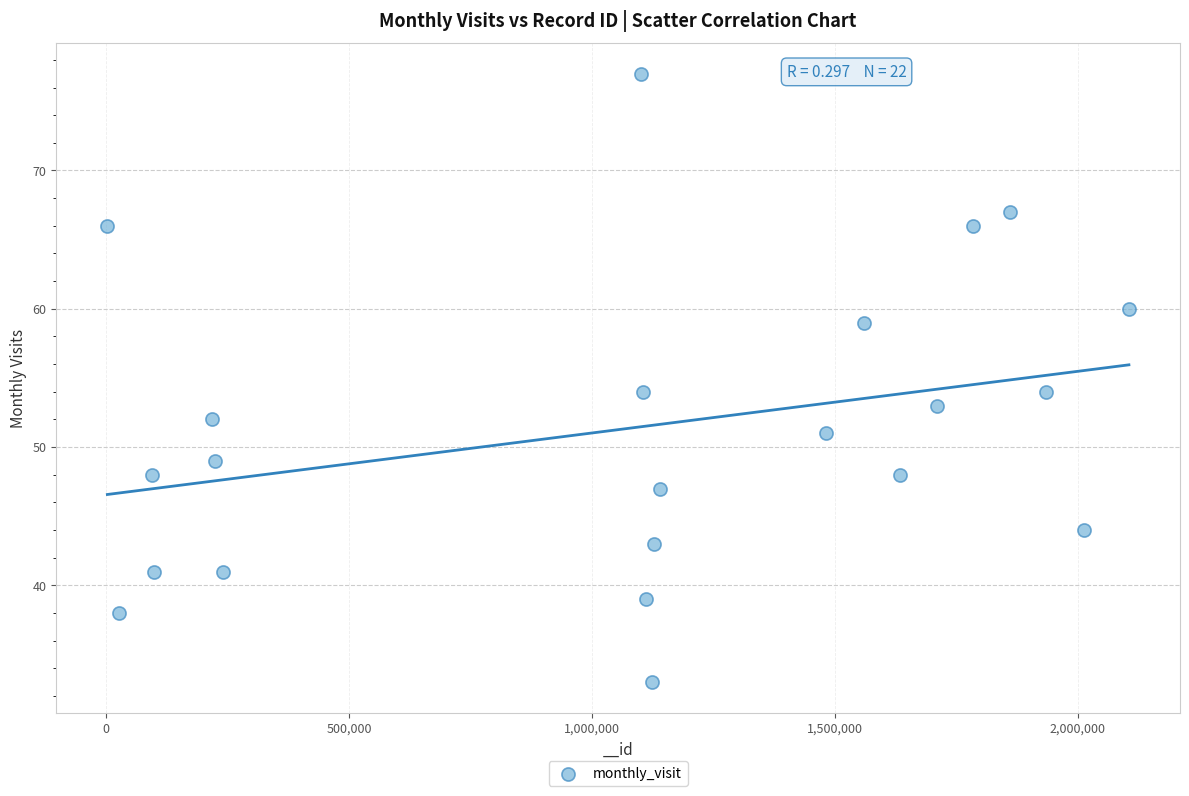

What is the range of Y values (max minus min)?

44